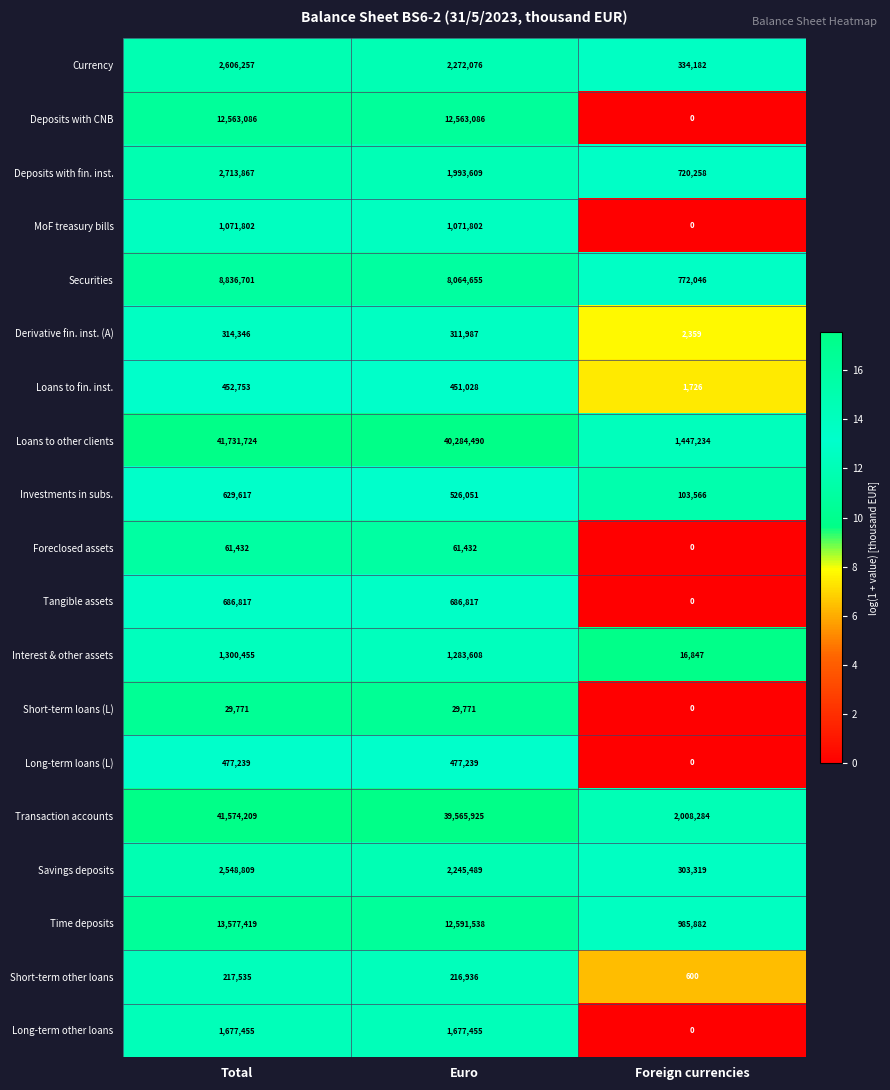

What is the difference between the Deposits with CNB values at Total and Foreign currencies?

12563086